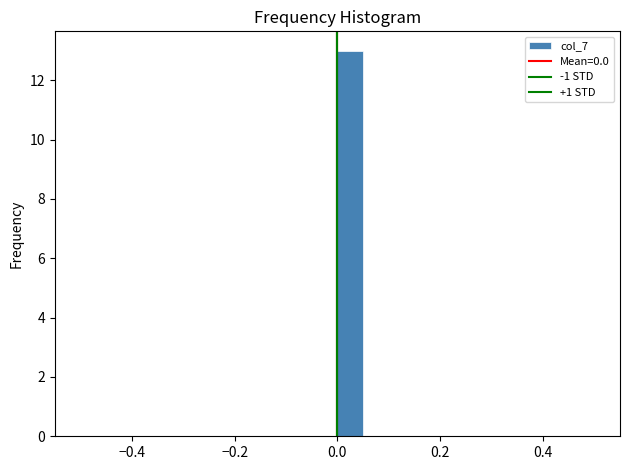

Read against the x-axis, roughly where is the centre of the tallest bar?

0.02